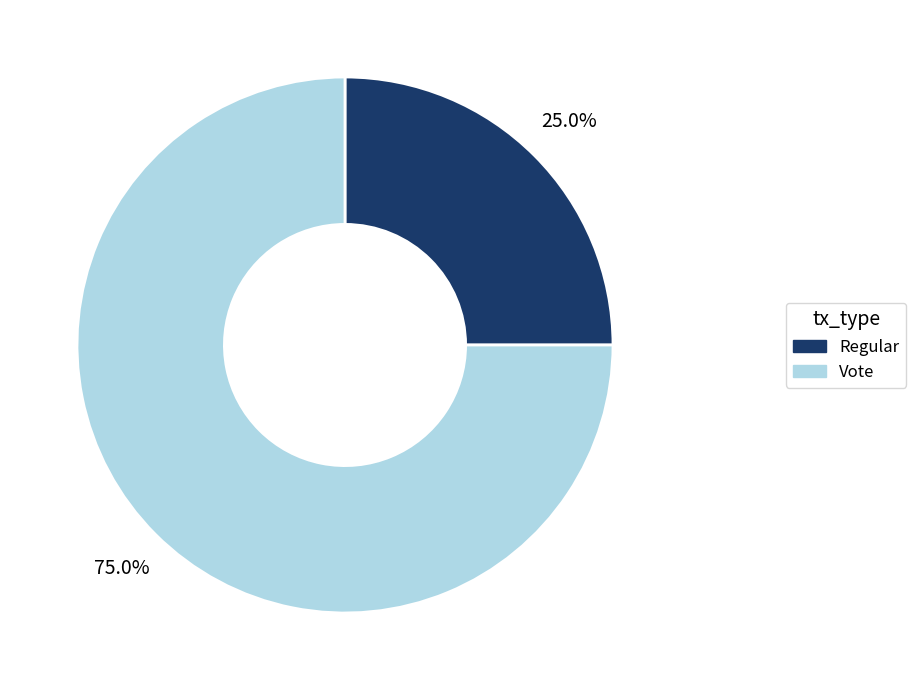

True or false: Regular accounts for 38% of the total.

False